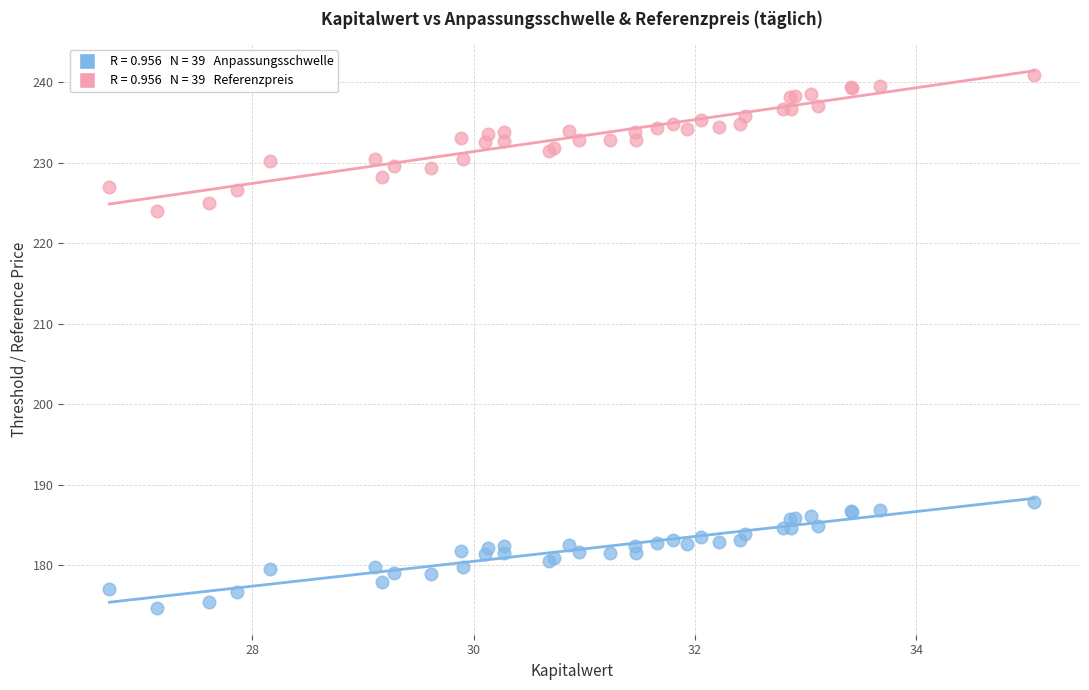

Across all series, what Y value is closest to 207?

224.0